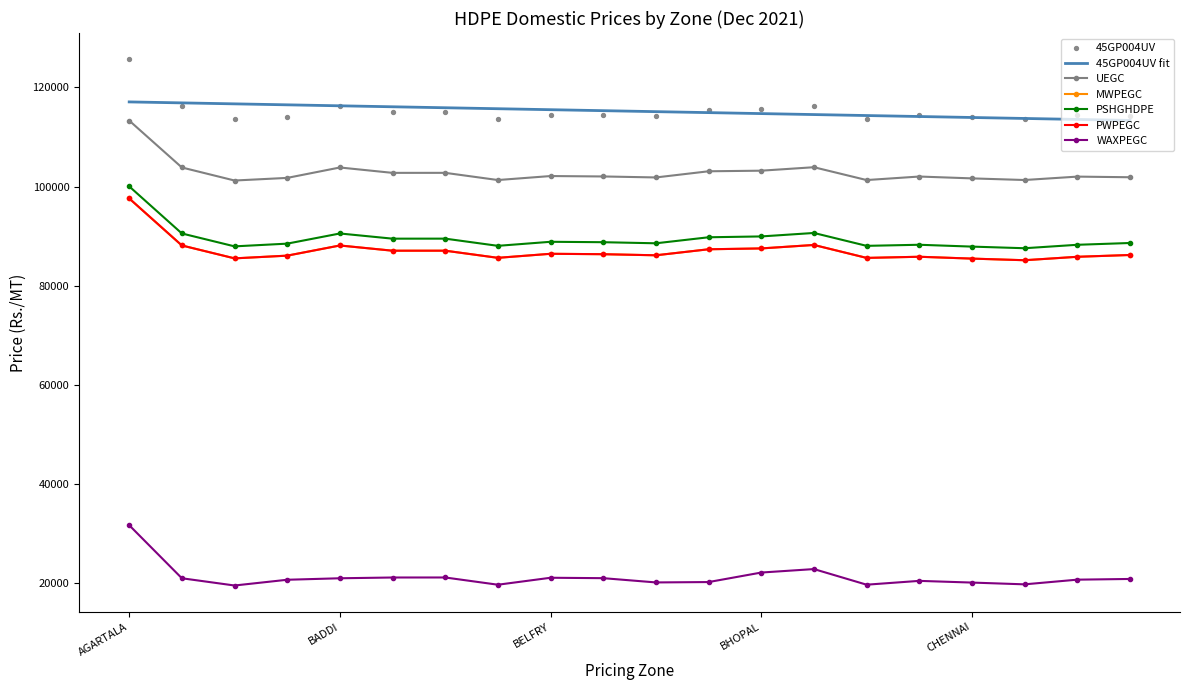

Which series has the largest total across all categories?

45GP004UV